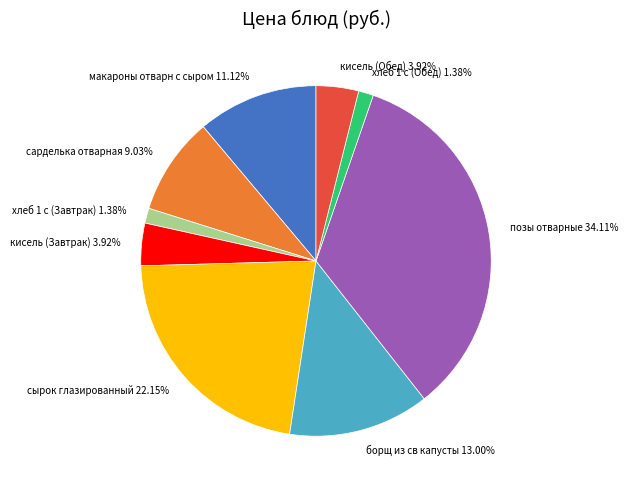

What is the ratio of the value at сырок глазированный to the value at кисель (Обед)?

5.7